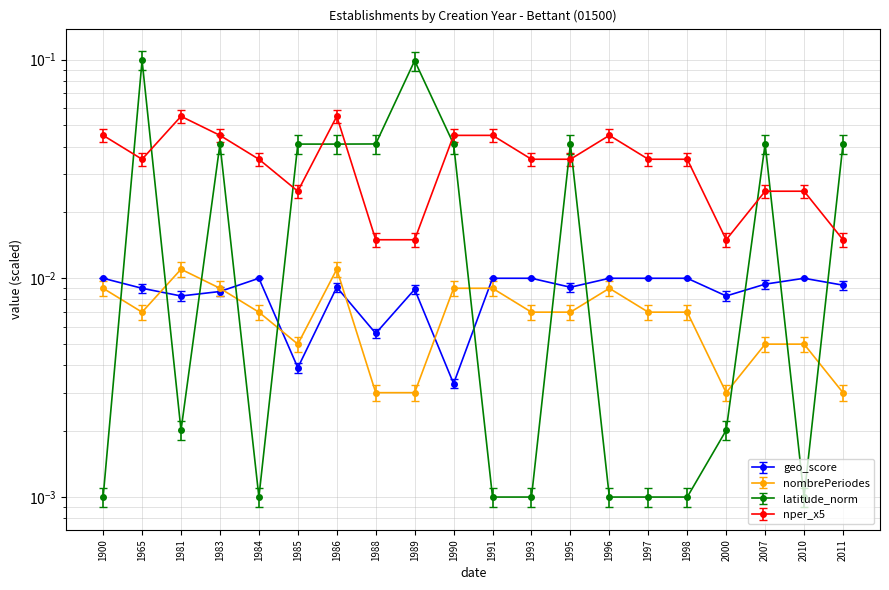

True or false: nombrePeriodes_scaled and nombrePeriodesEtablissement intersect in this chart.

False